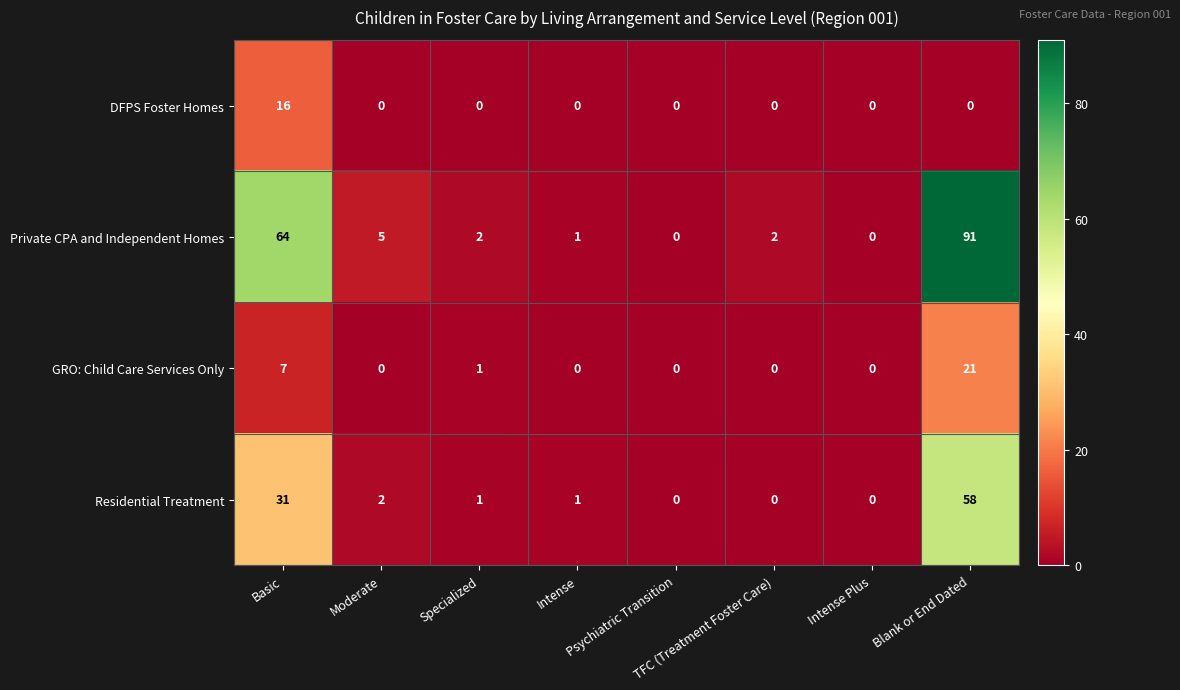

Which series has the widest spread of values?

Private CPA and Independent Homes